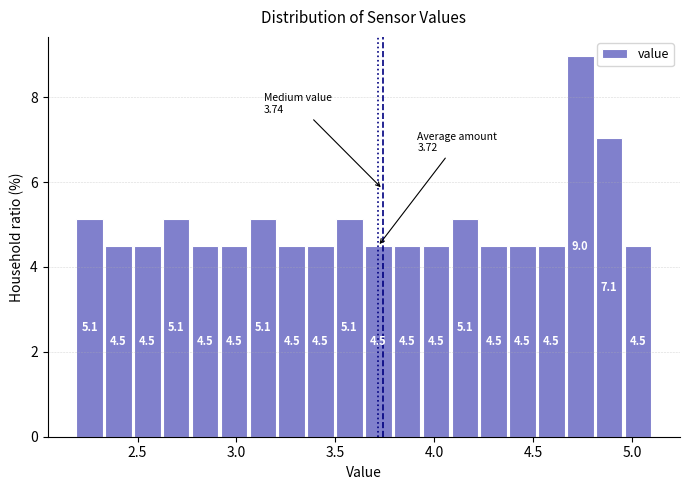

Around what value on the x-axis is the tallest bar? Give the approximate position of its centre, as read against the axis.

4.75